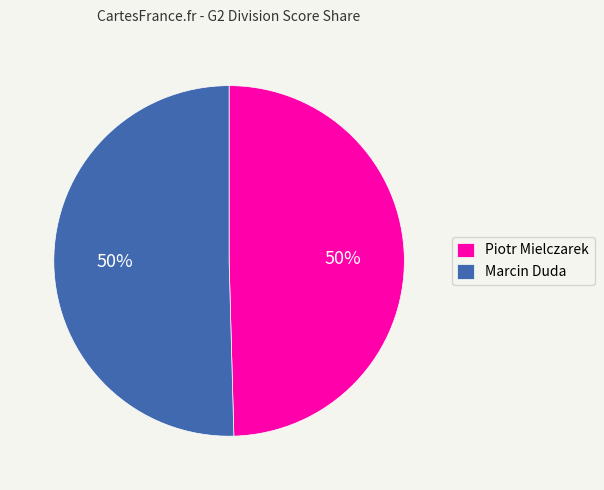

The Marcin Duda slice represents 38% of the pie. True or false?

False